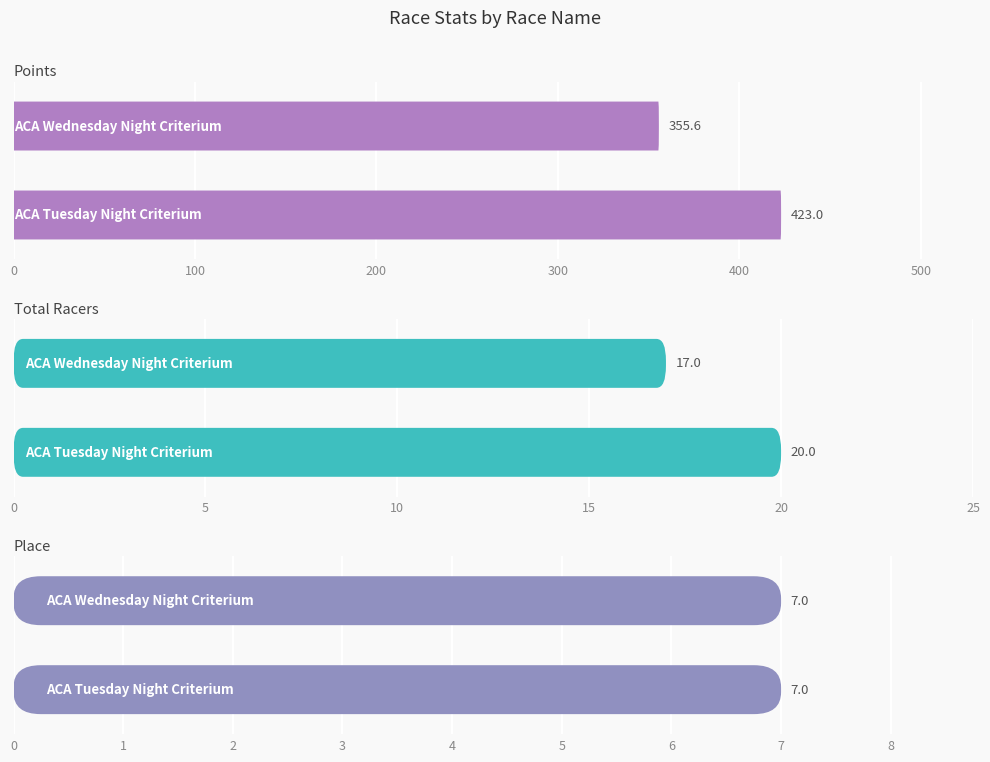

What is the smallest value displayed?

7.0